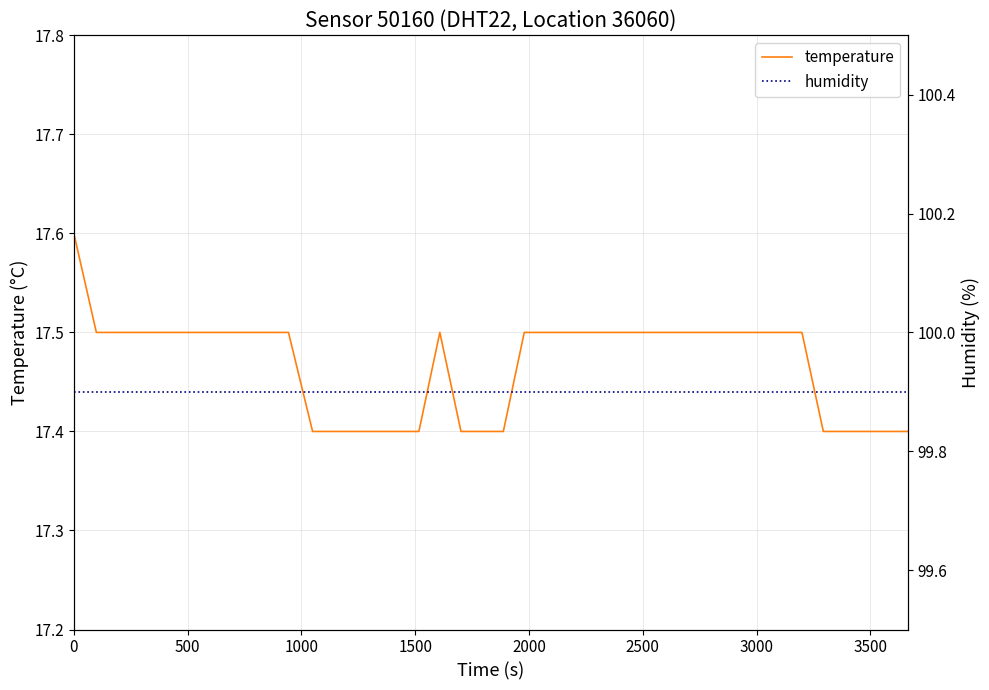

Does the chart display data point markers on the line(s)?

No